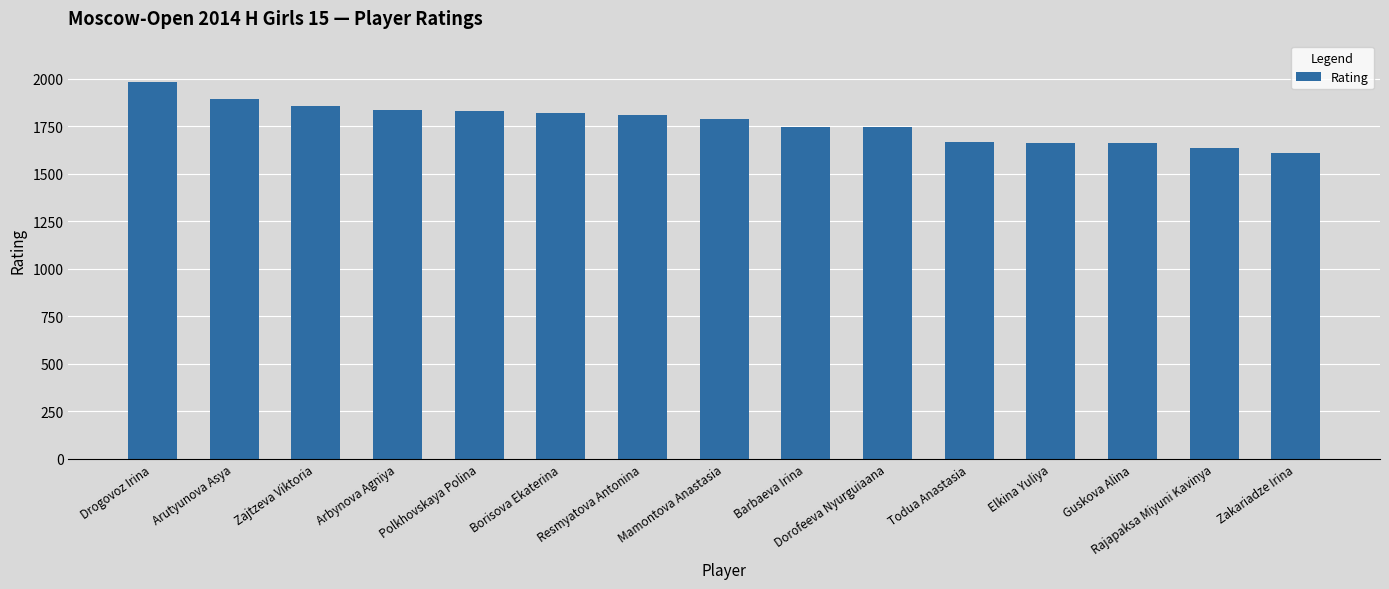

What is the smallest value displayed?

1611